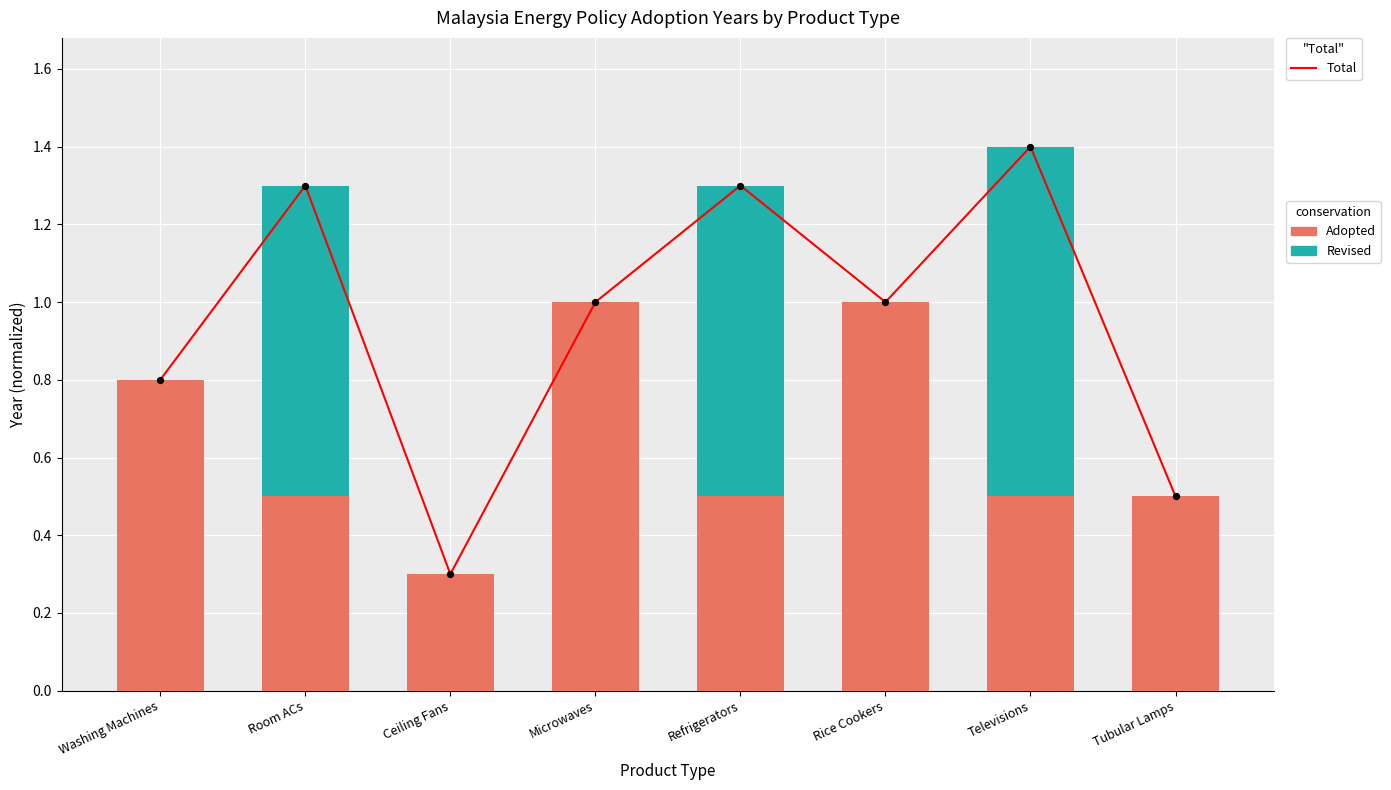

Is the value of Revised at Televisions greater than the value of Total at Refrigerators?

No